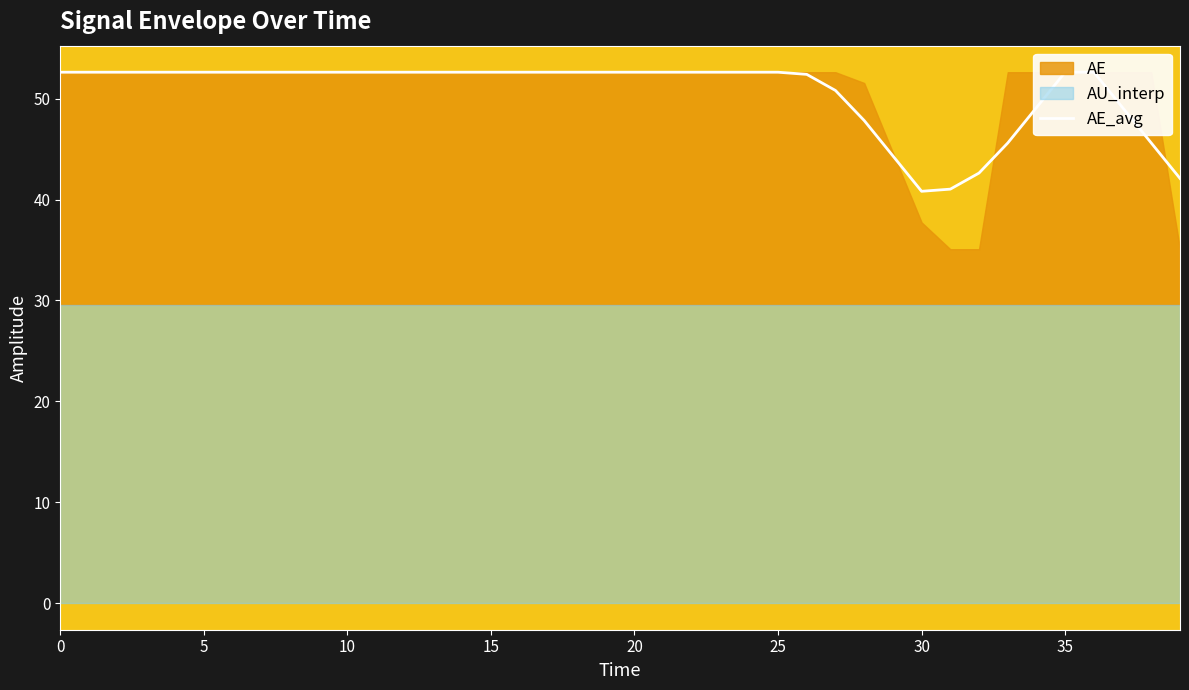

What is the smallest value displayed?

40.8